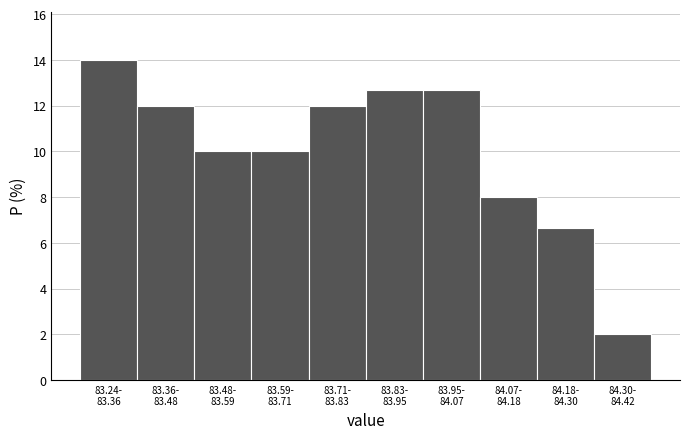

Reading left to right, what are all the values shown in this chart?

14.0	12.0	10.0	10.0	12.0	12.7	12.7	8.0	6.7	2.0